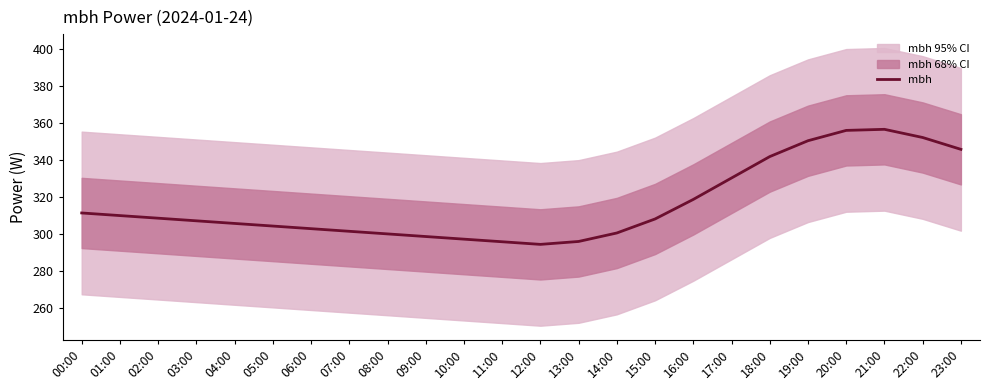

Which category has the highest value across all series?

21:00